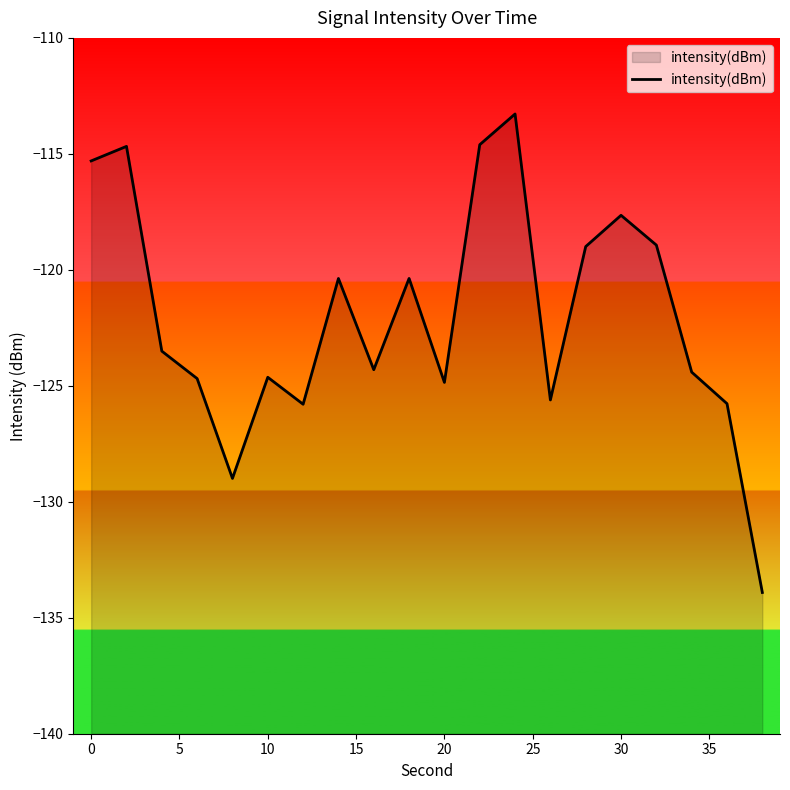

What is the difference between the maximum and minimum values?

20.6